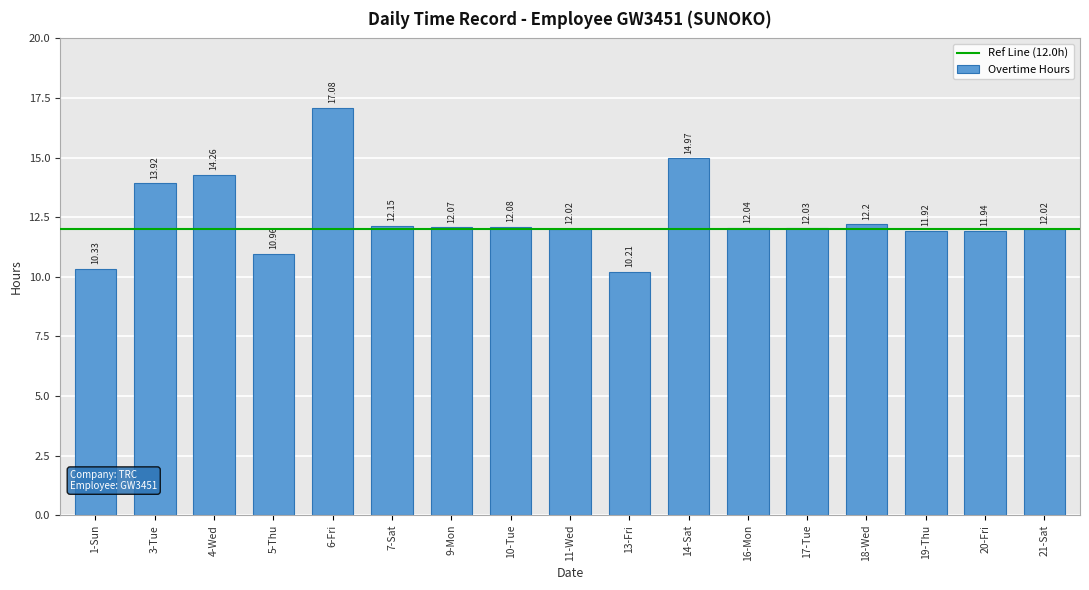

What is the average value?

12.5